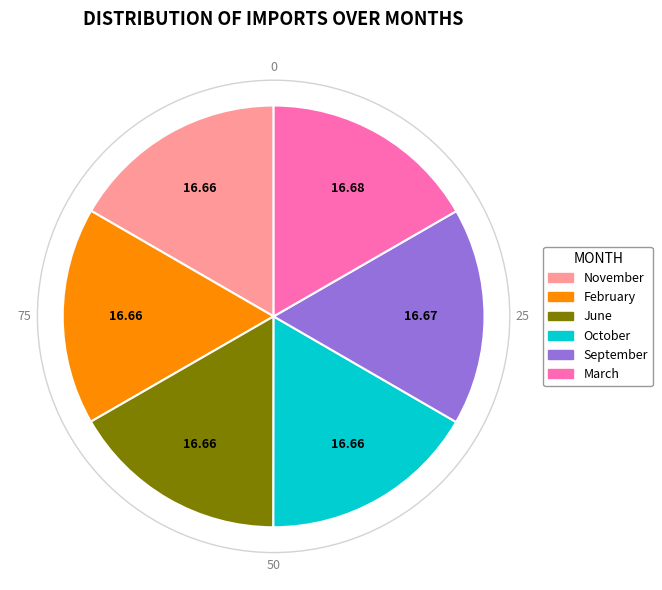

Is March the majority of the pie?

No